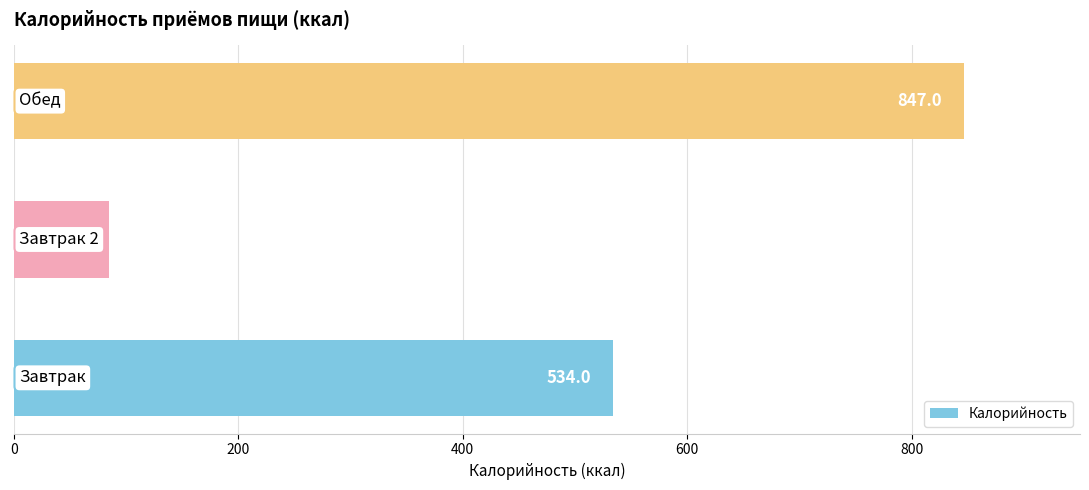

What is the greatest value displayed?

847.0